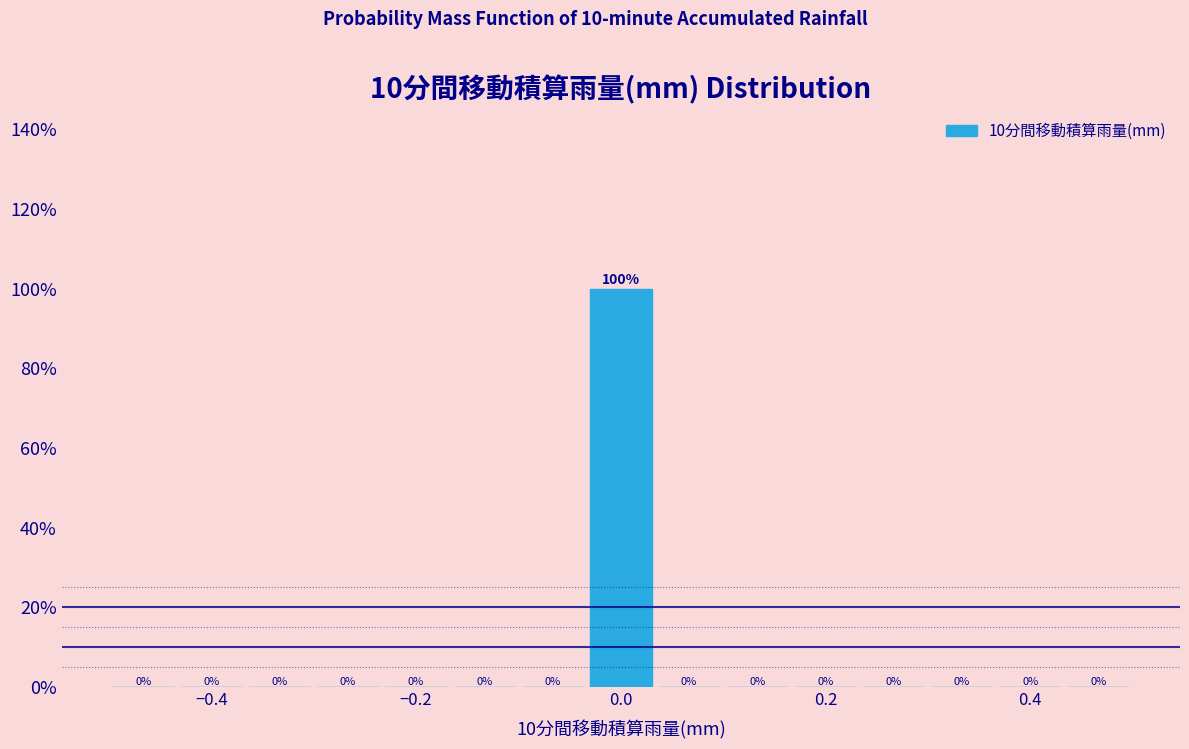

Read against the x-axis, roughly where is the centre of the tallest bar?

0.00